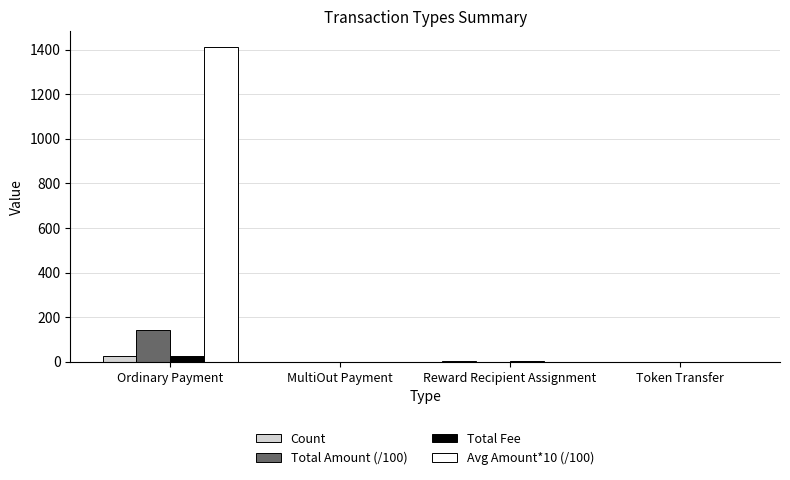

True or false: Avg Amount*10 (/100) has a value of 658.6 at Token Transfer.

False